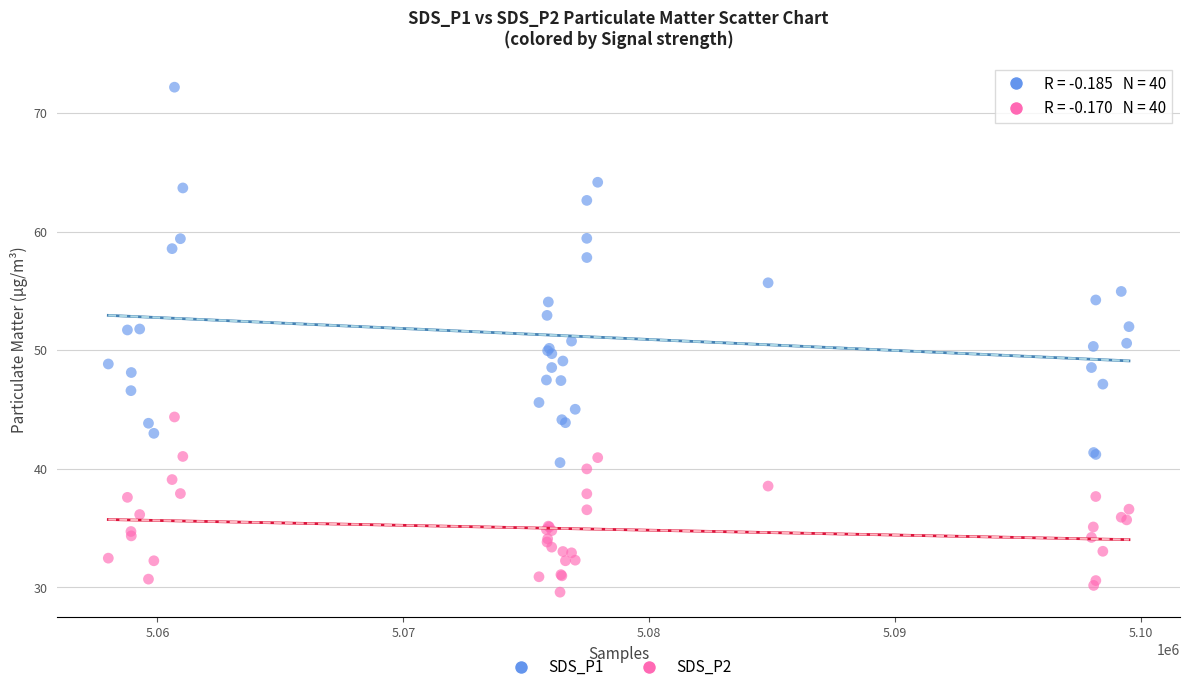

Which series reaches the minimum Y coordinate?

SDS_P2